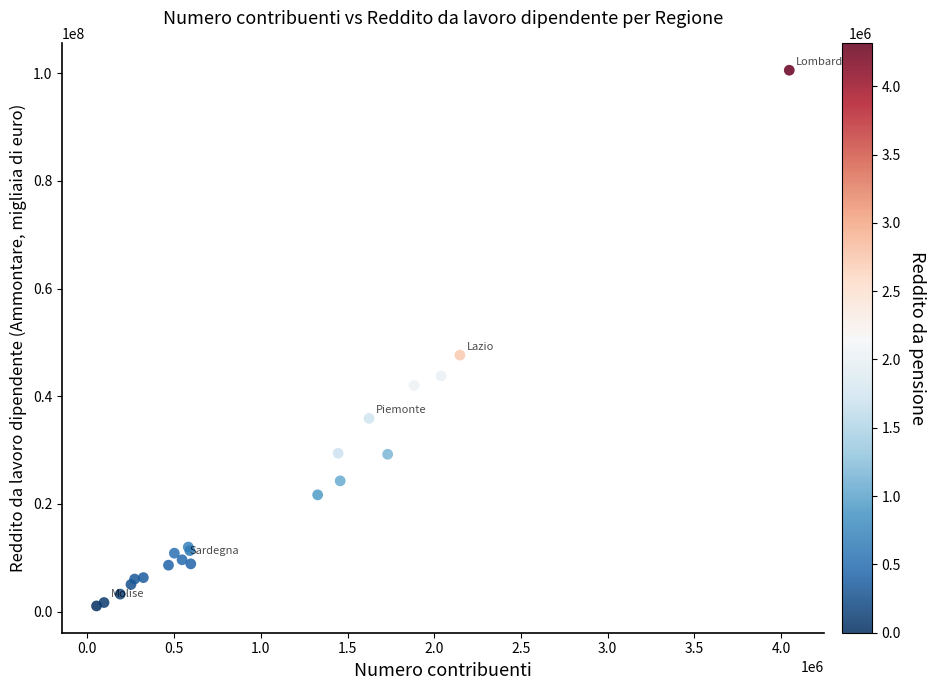

What Y value in the scatter plot is closest to 50818136?

47652752